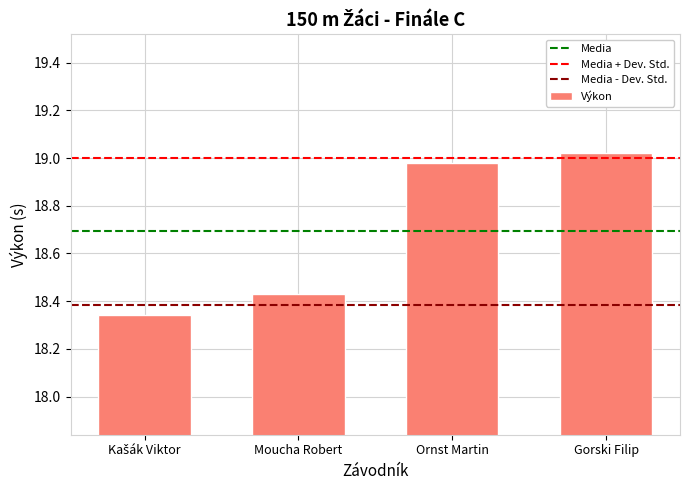

What is the sum of all values?

74.8